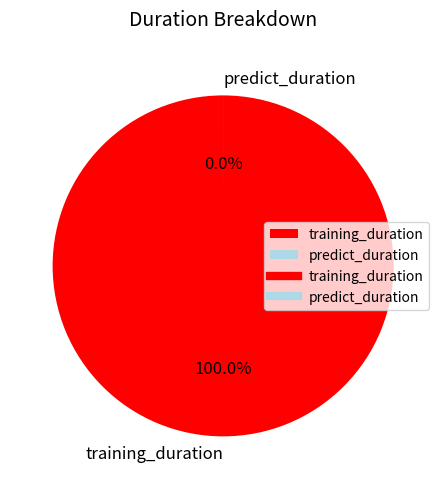

Is training_duration the majority of the pie?

Yes